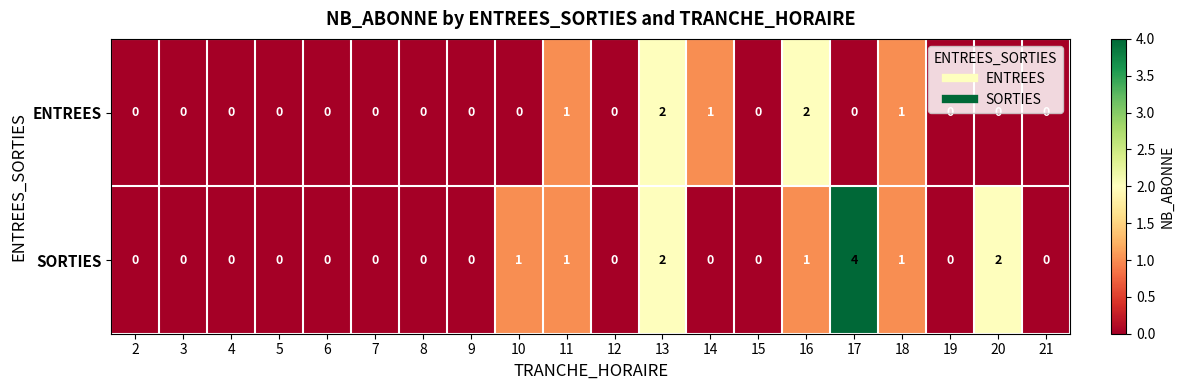

List the series in order of their peak value, highest first.

SORTIES, ENTREES